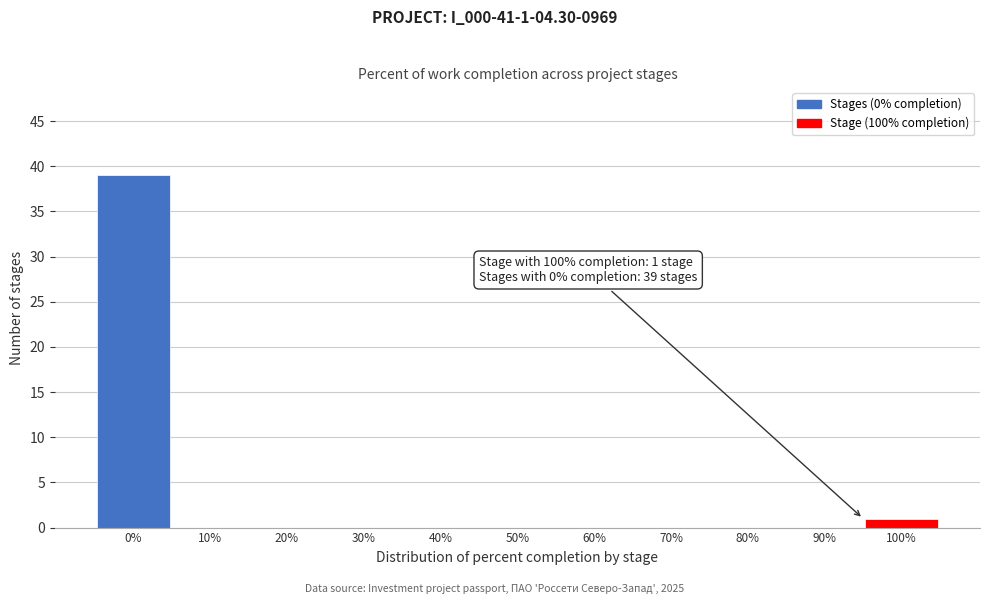

Reading right to left, list all the values displayed in this chart.

100%=1	90%=0	80%=0	70%=0	60%=0	50%=0	40%=0	30%=0	20%=0	10%=0	0%=39